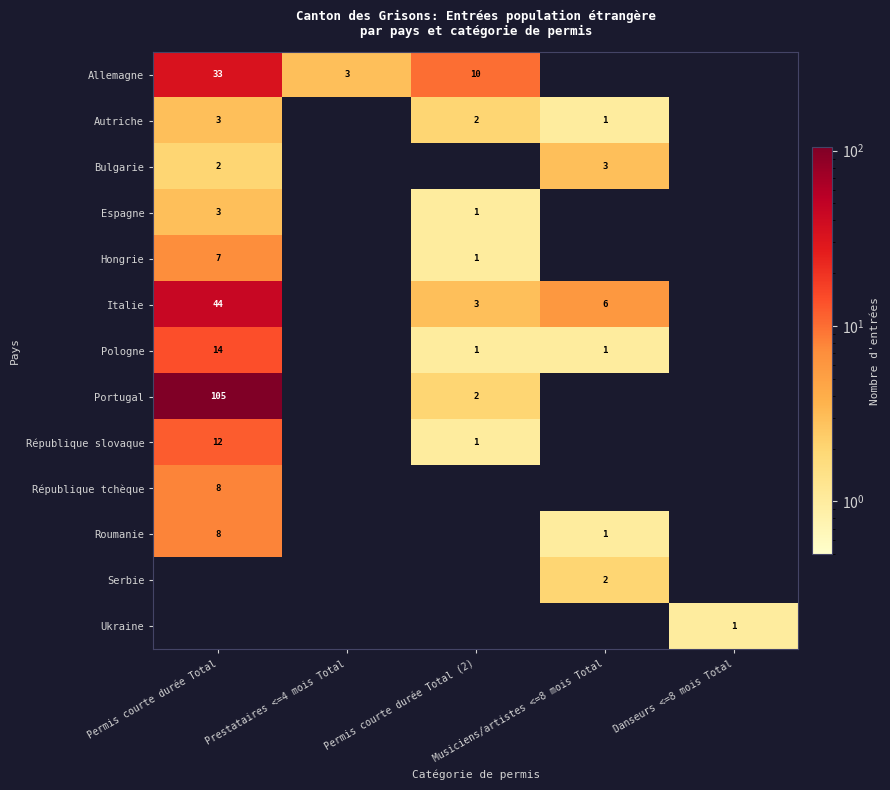

The Hongrie series shows 1 at Permis courte durée Total (2). True or false?

True